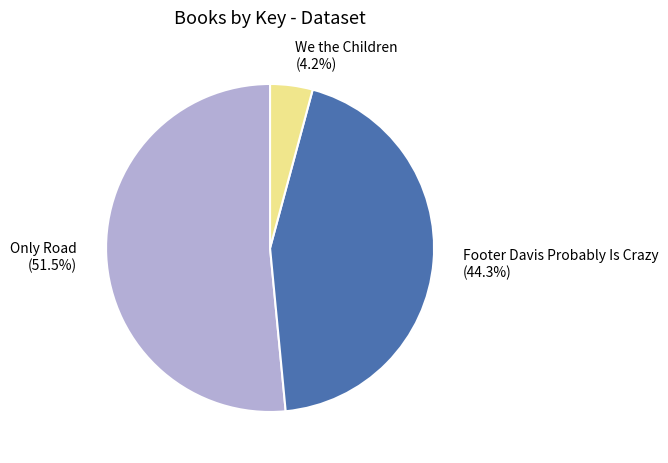

How many segments does this pie chart have?

3